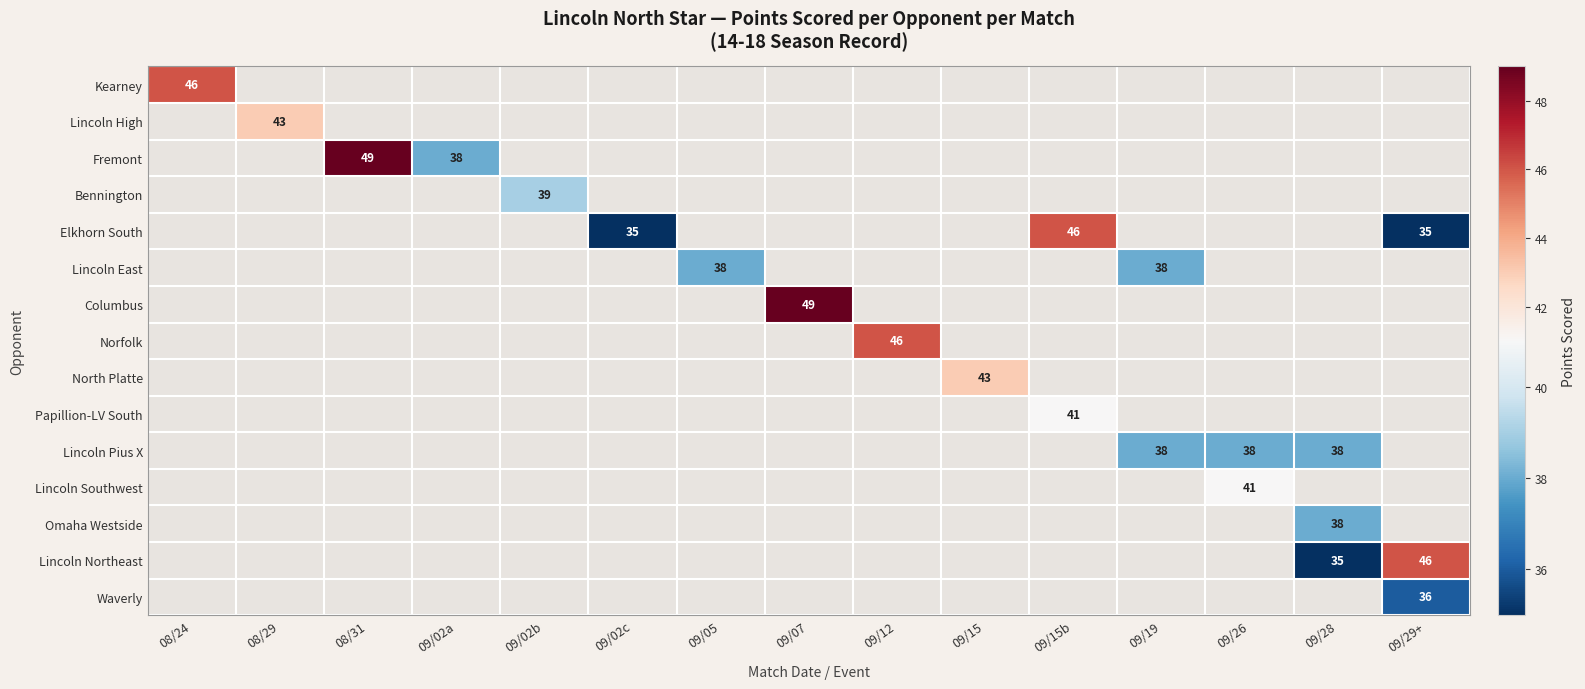

True or false: Lincoln Pius X has a value of 38 at 09/19.

True